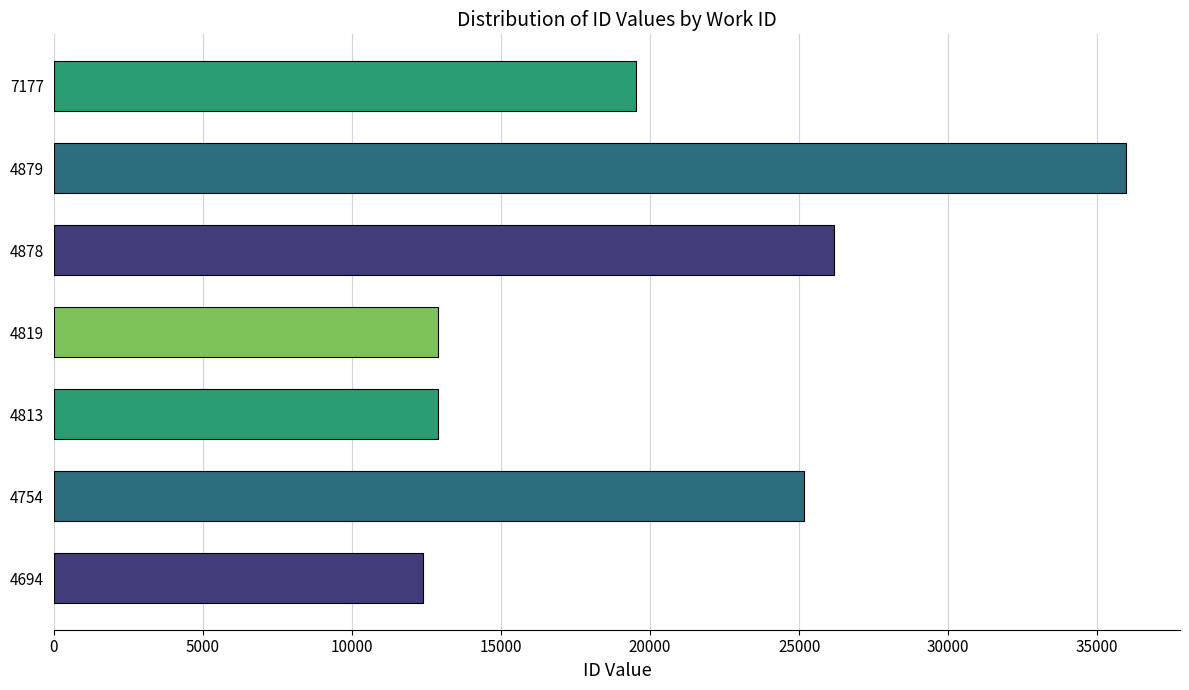

At which label is the value closest to 24181?

4754